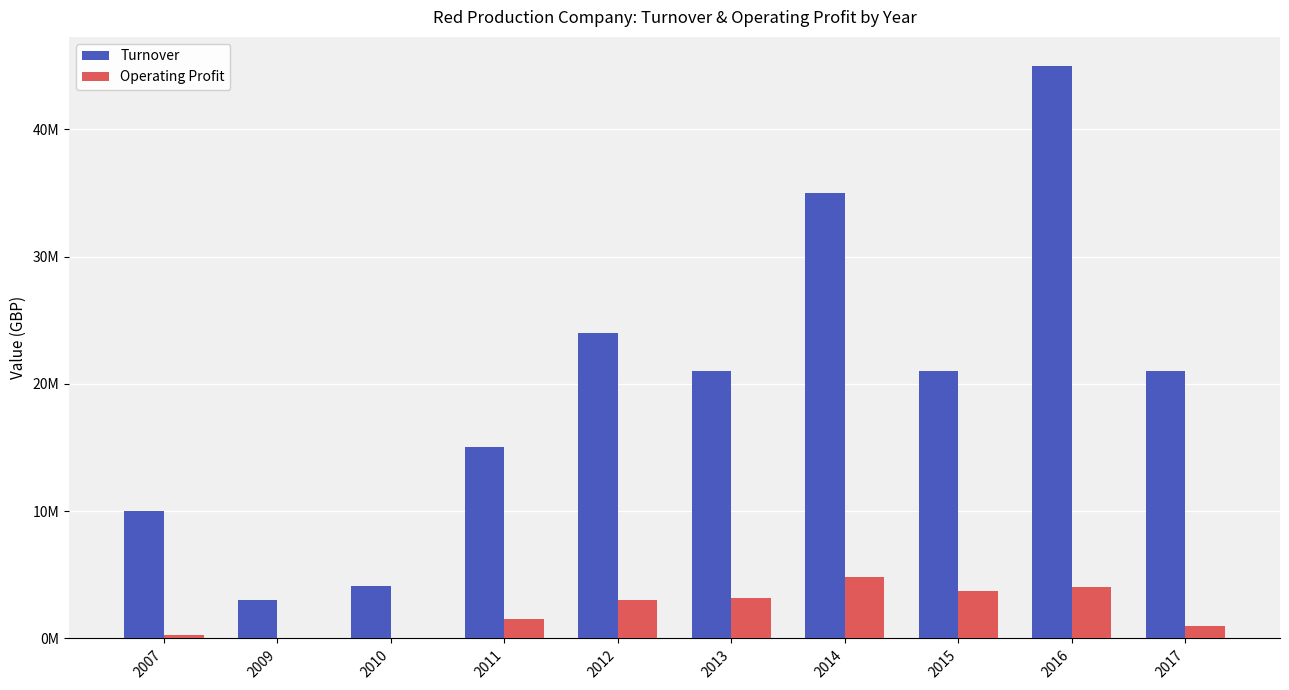

What is the value of the Turnover bar at the 6th from the left?

21000000